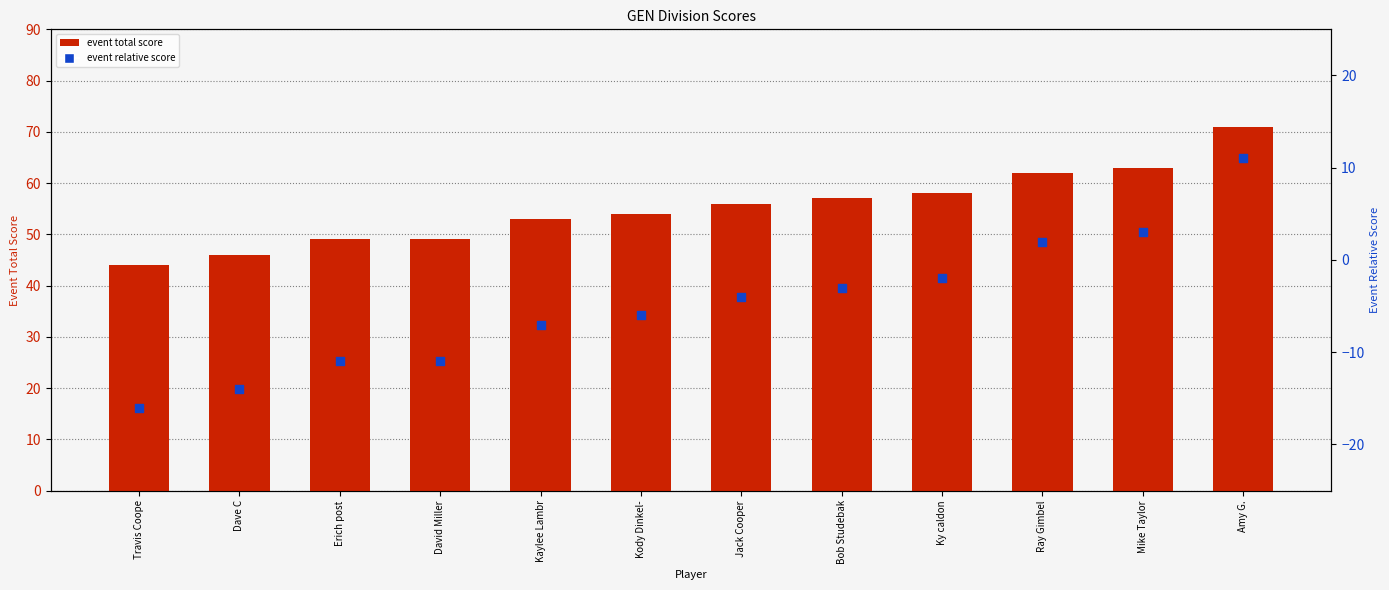

Which series has the largest Y range (max minus min)?

event_total_score